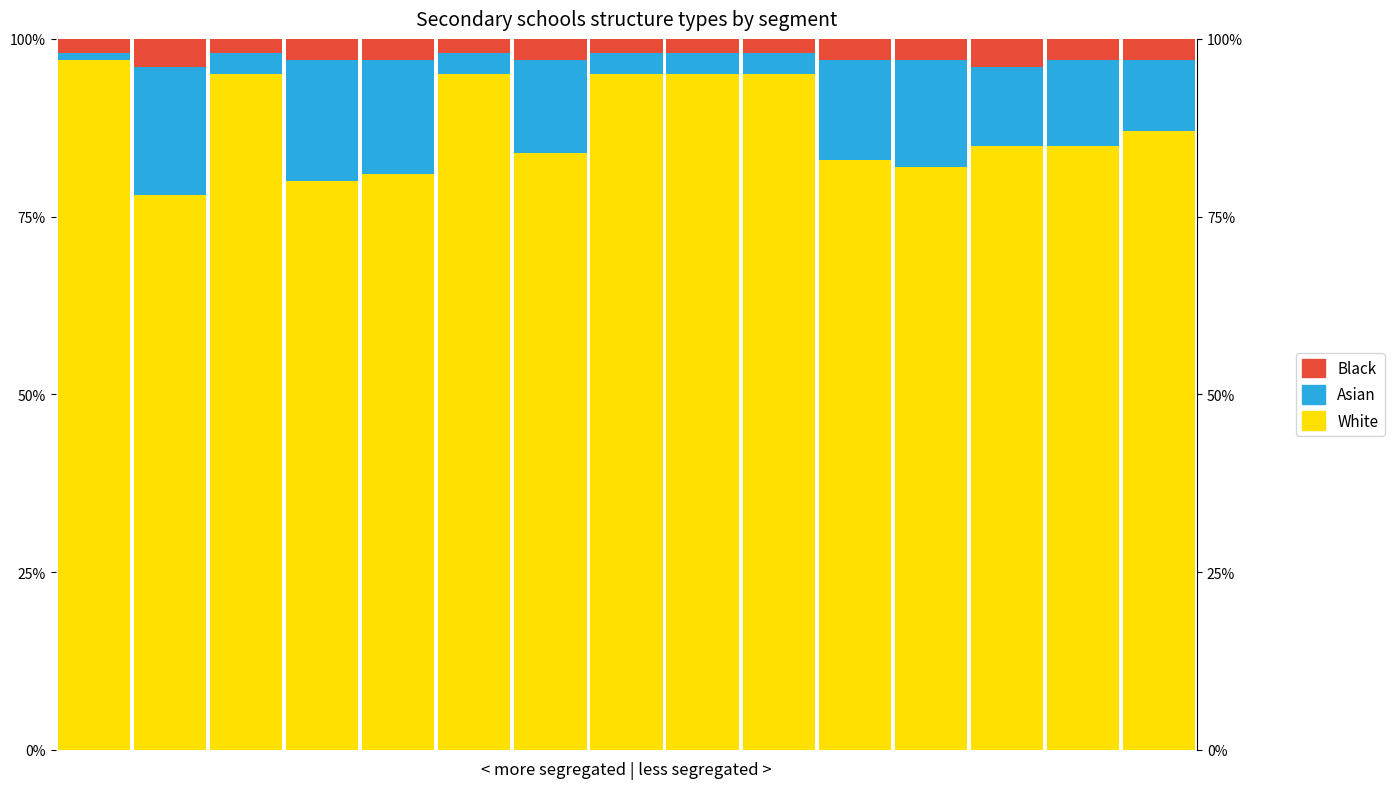

Reading left to right, what are all the values shown in this chart?

White: 97	78	95	80	81	95	84	95	95	95	83	82	85	85	87
Asian: 1	18	3	17	16	3	13	3	3	3	14	15	11	12	10
Black: 2	4	2	3	3	2	3	2	2	2	3	3	4	3	3